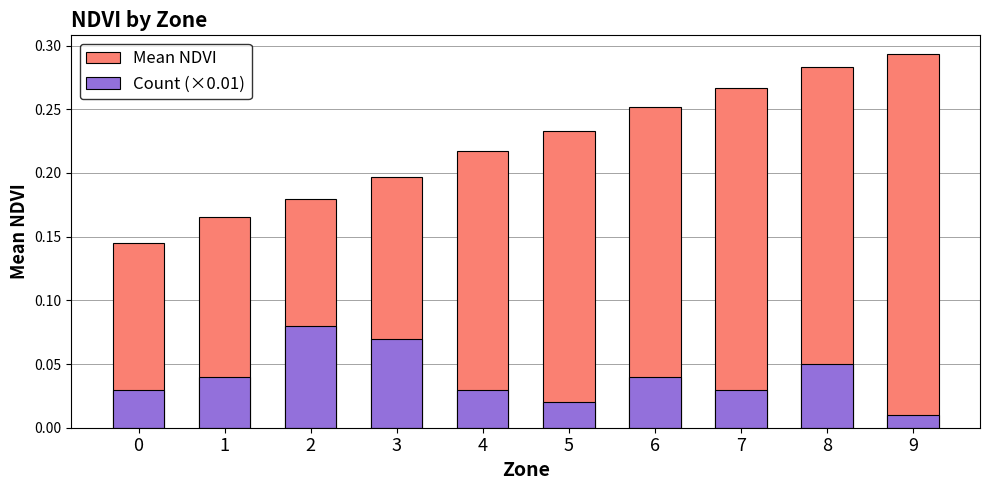

Rank the series by their maximum value, from highest to lowest.

Mean NDVI, Count (×0.01)